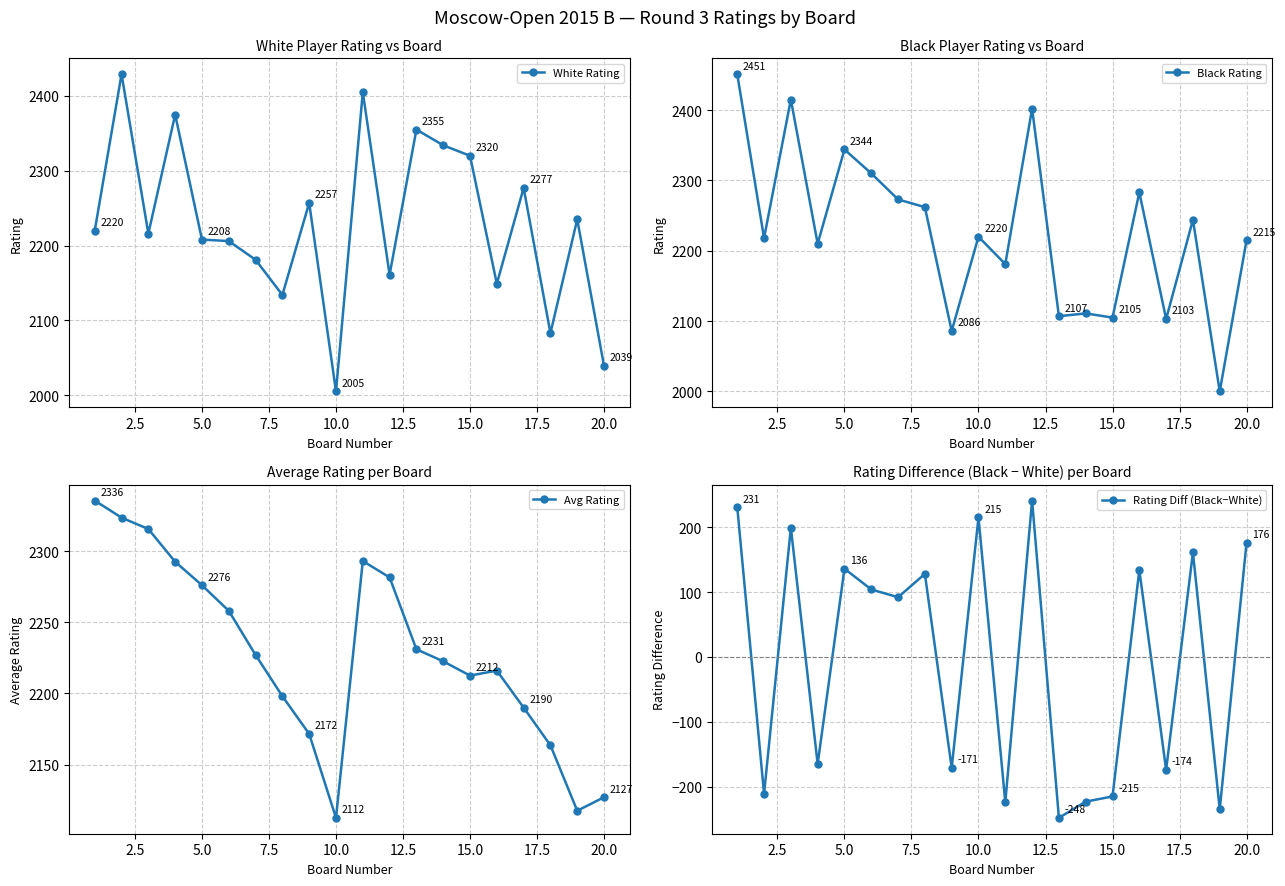

At which label does White Rating reach its minimum?

10.0